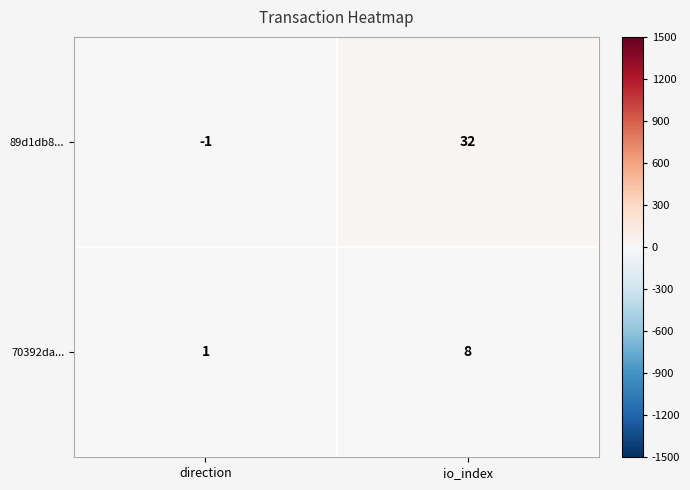

Which category has the highest value in the 89d1db8... series?

io_index